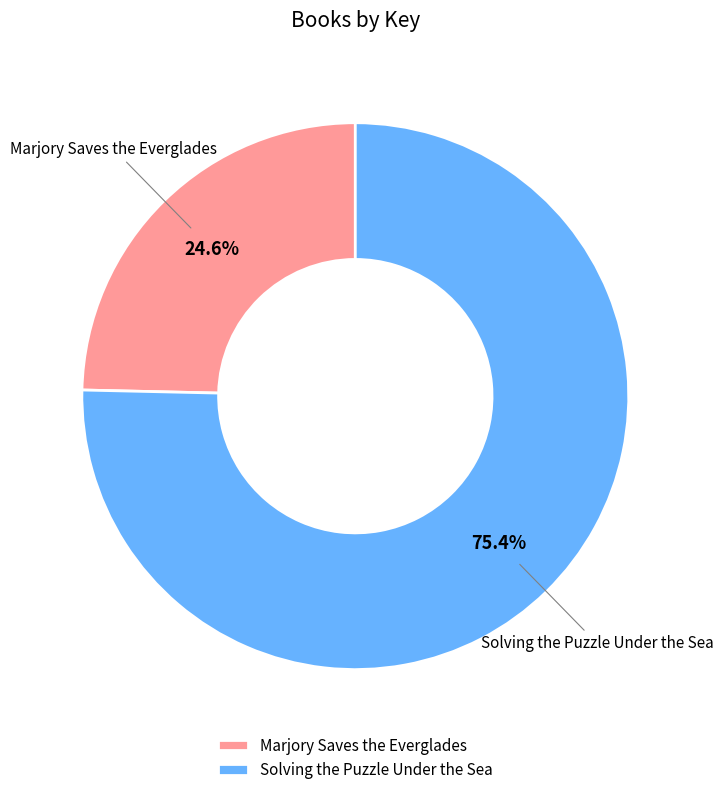

Is Marjory Saves the Everglades the majority of the pie?

No